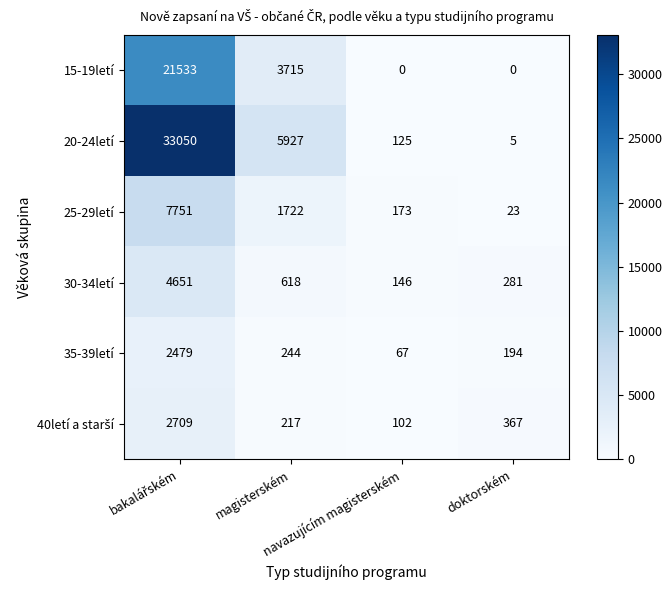

What is the greatest value displayed?

33050